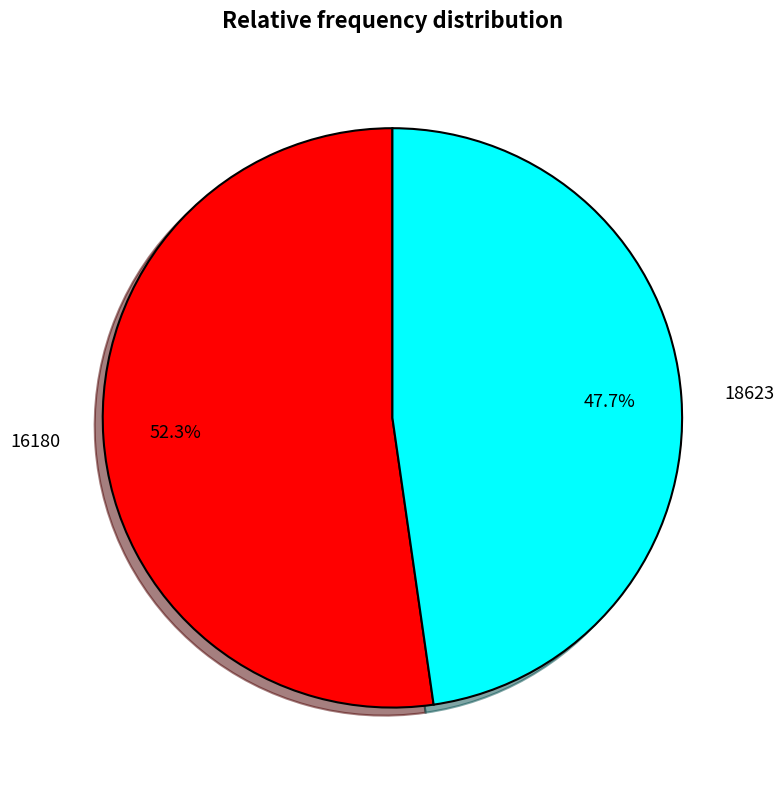

Is it true that 18623 is 37% of the pie?

False